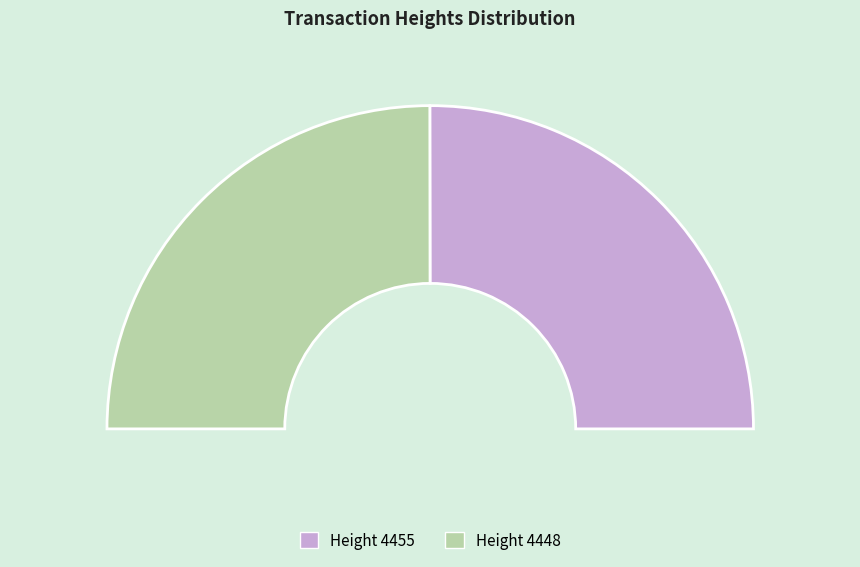

Which category has the smallest portion of the pie?

4448